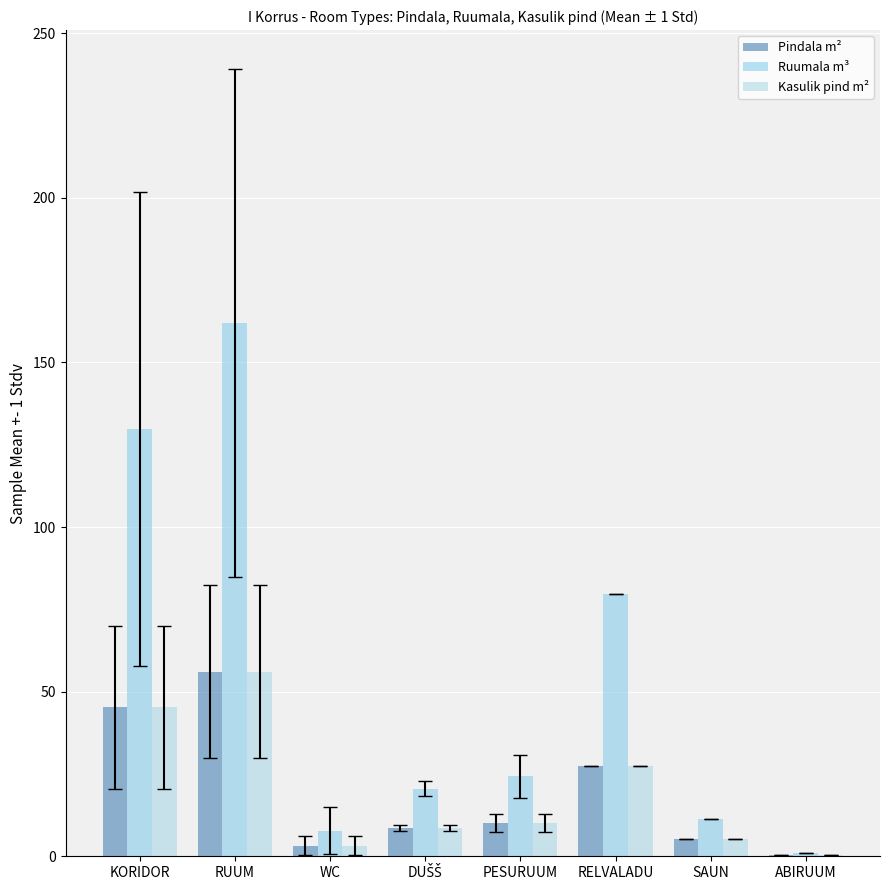

What is the label of the 2nd bar from the right?

SAUN